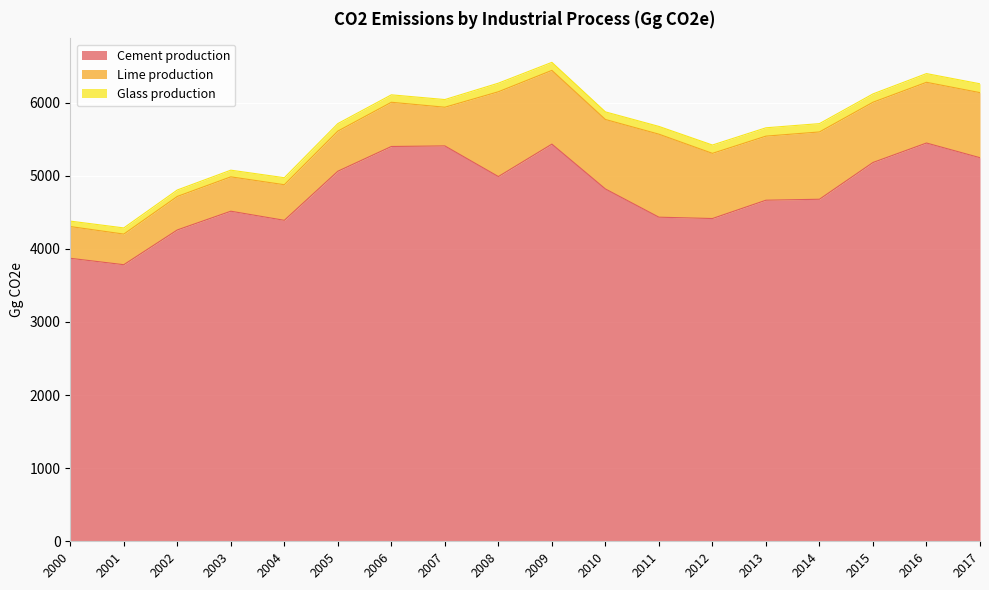

Reading left to right, what are all the values shown in this chart?

Cement production: 2000=3870.6	2001=3783.0	2002=4258.4	2003=4514.6	2004=4390.1	2005=5061.5	2006=5399.8	2007=5407.7	2008=4988.6	2009=5432.1	2010=4819.0	2011=4432.8	2012=4414.5	2013=4665.0	2014=4678.2	2015=5181.1	2016=5447.3	2017=5246.4
Lime production: 2000=434.1	2001=418.7	2002=458.3	2003=470.0	2004=486.9	2005=549.2	2006=604.8	2007=529.1	2008=1159.9	2009=1008.7	2010=950.2	2011=1135.4	2012=891.4	2013=876.6	2014=920.5	2015=824.0	2016=830.5	2017=890.0
Glass production: 2000=74.4	2001=84.4	2002=88.3	2003=91.3	2004=95.9	2005=102.4	2006=101.8	2007=105.0	2008=117.4	2009=109.8	2010=103.9	2011=106.1	2012=113.9	2013=113.9	2014=113.9	2015=113.9	2016=119.2	2017=120.9